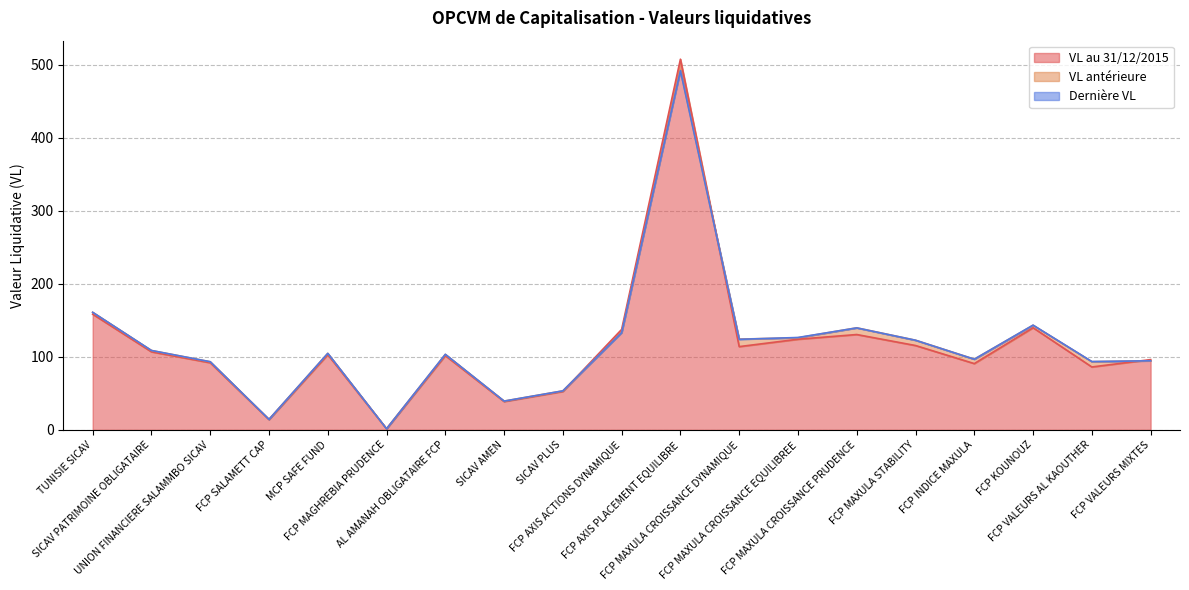

What are all the series names shown in the legend?

VL au 31/12/2015, VL antérieure, Dernière VL